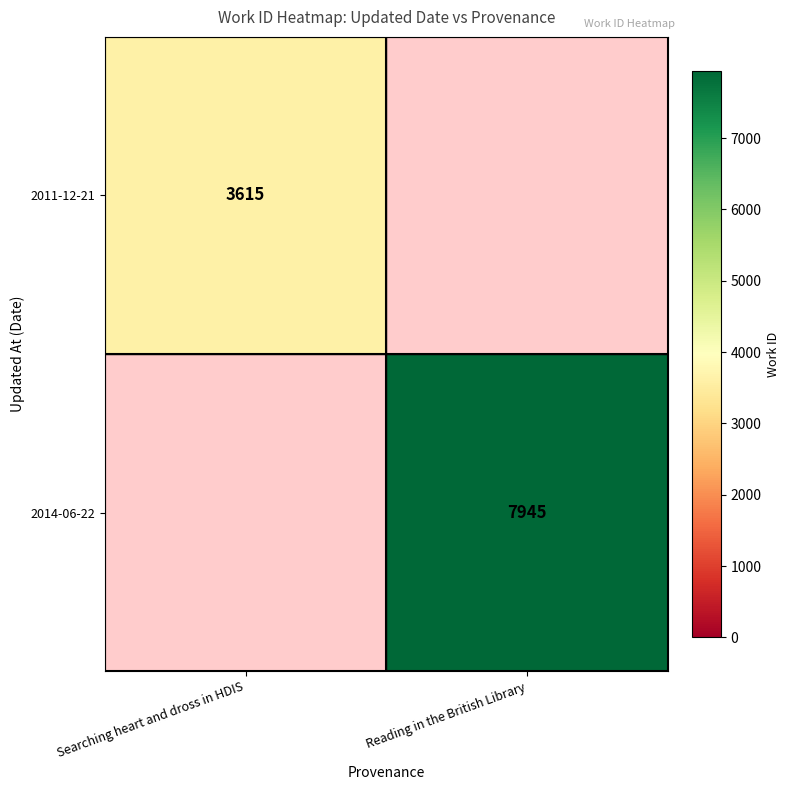

The value of 2011-12-21 at Searching heart and dross in HDIS is 3615. True or false?

True